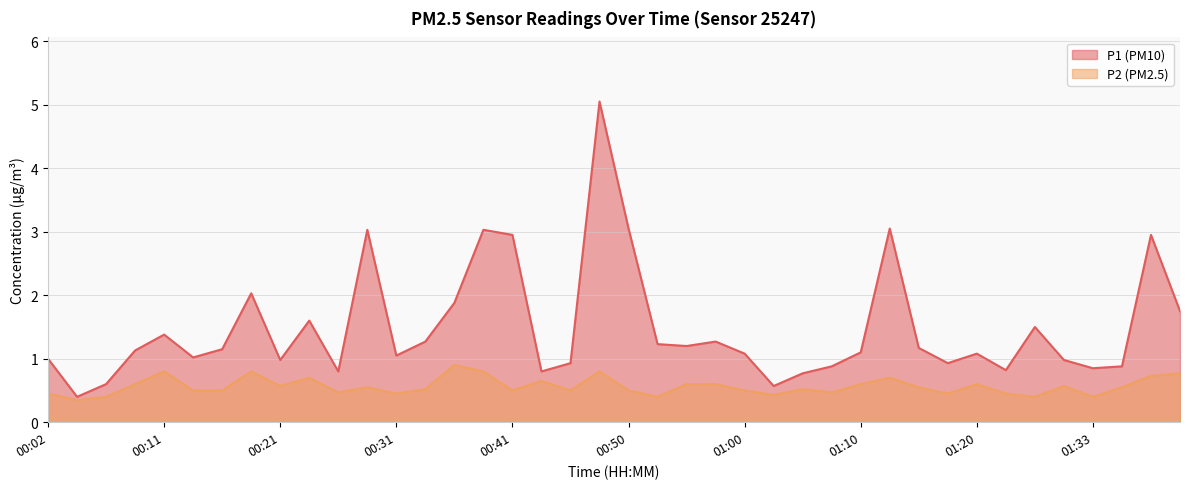

Reading left to right, what are all the values shown in this chart?

P1: 00:02=1.0	00:04=0.4	00:07=0.6	00:09=1.1	00:11=1.4	00:14=1.0	00:16=1.1	00:19=2.0	00:21=1.0	00:24=1.6	00:26=0.8	00:28=3.0	00:31=1.1	00:33=1.3	00:36=1.9	00:38=3.0	00:41=3.0	00:43=0.8	00:45=0.9	00:48=5.0	00:50=3.0	00:53=1.2	00:55=1.2	00:58=1.3	01:00=1.1	01:02=0.6	01:05=0.8	01:08=0.9	01:10=1.1	01:13=3.0	01:15=1.2	01:18=0.9	01:20=1.1	01:25=0.8	01:28=1.5	01:30=1.0	01:33=0.8	01:35=0.9	01:43=3.0	01:45=1.8
P2: 00:02=0.5	00:04=0.3	00:07=0.4	00:09=0.6	00:11=0.8	00:14=0.5	00:16=0.5	00:19=0.8	00:21=0.6	00:24=0.7	00:26=0.5	00:28=0.6	00:31=0.5	00:33=0.5	00:36=0.9	00:38=0.8	00:41=0.5	00:43=0.7	00:45=0.5	00:48=0.8	00:50=0.5	00:53=0.4	00:55=0.6	00:58=0.6	01:00=0.5	01:02=0.4	01:05=0.5	01:08=0.5	01:10=0.6	01:13=0.7	01:15=0.6	01:18=0.5	01:20=0.6	01:25=0.5	01:28=0.4	01:30=0.6	01:33=0.4	01:35=0.6	01:43=0.7	01:45=0.8